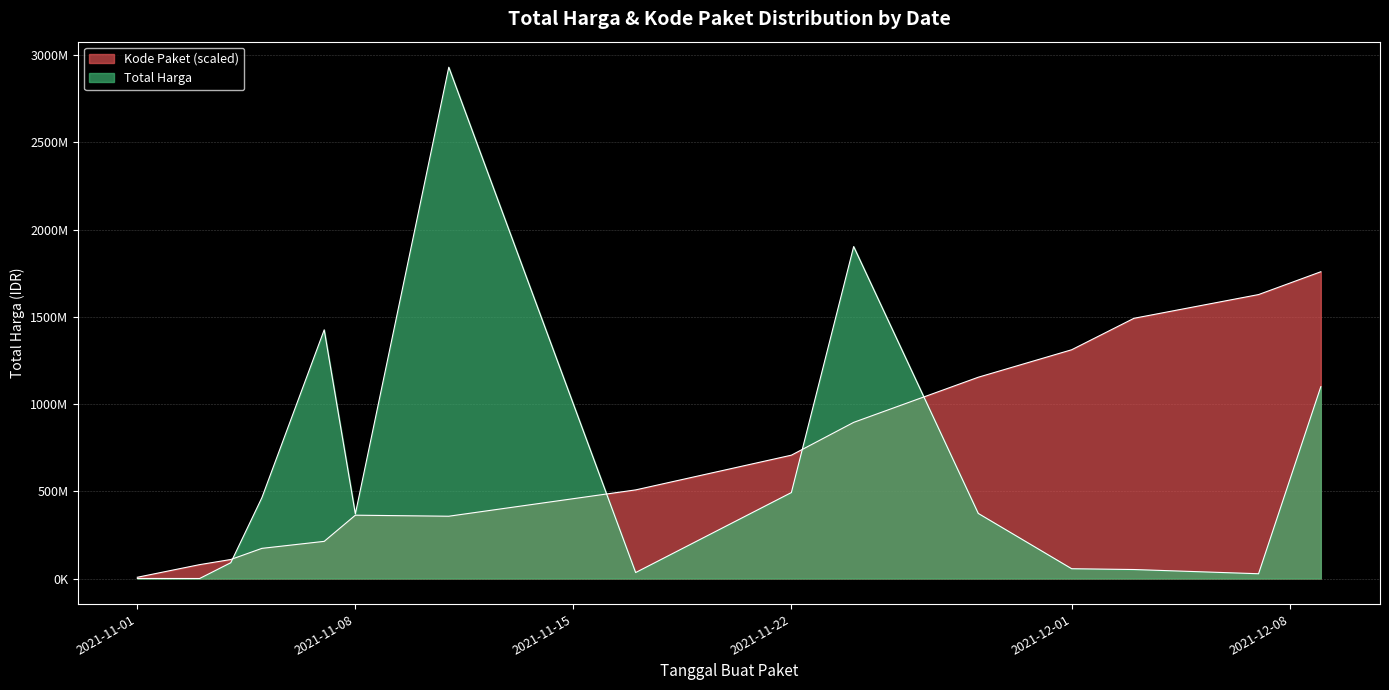

The value of Kode Paket (avg) at 2021-11-17 is 661656158.0. True or false?

False